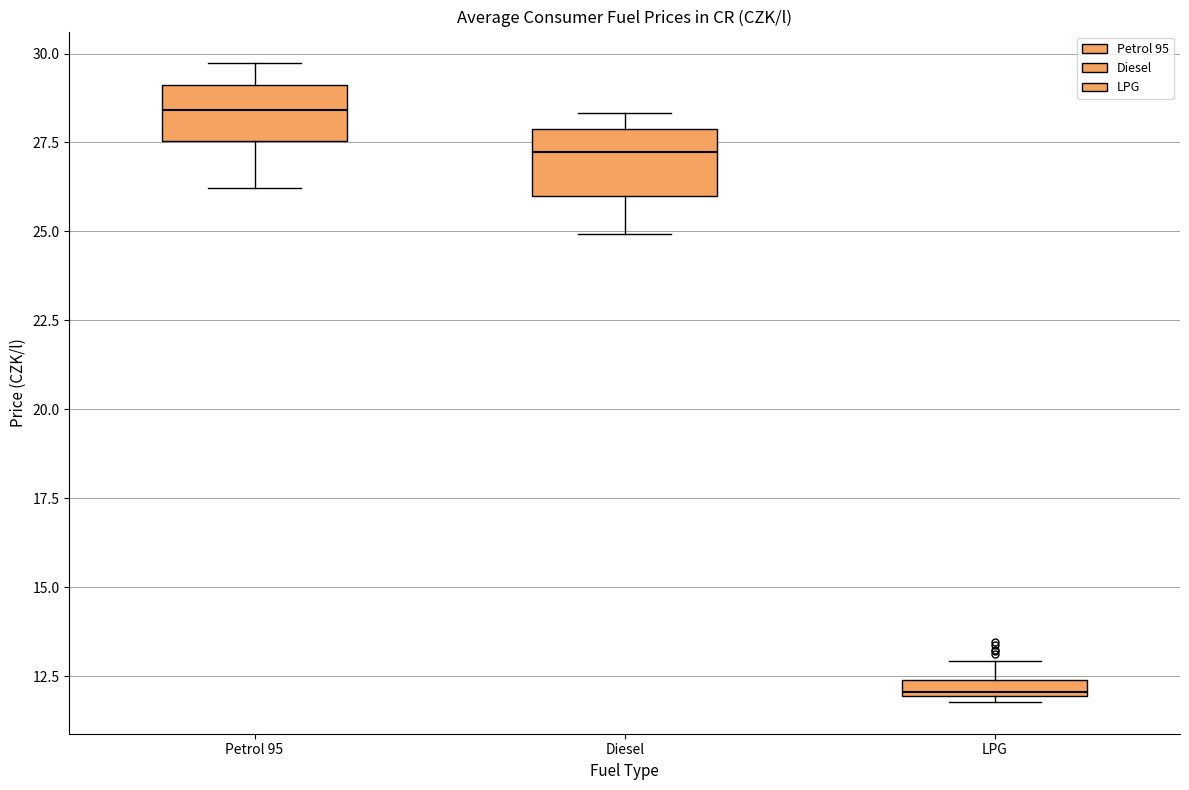

Which box has the lowest median line?

LPG